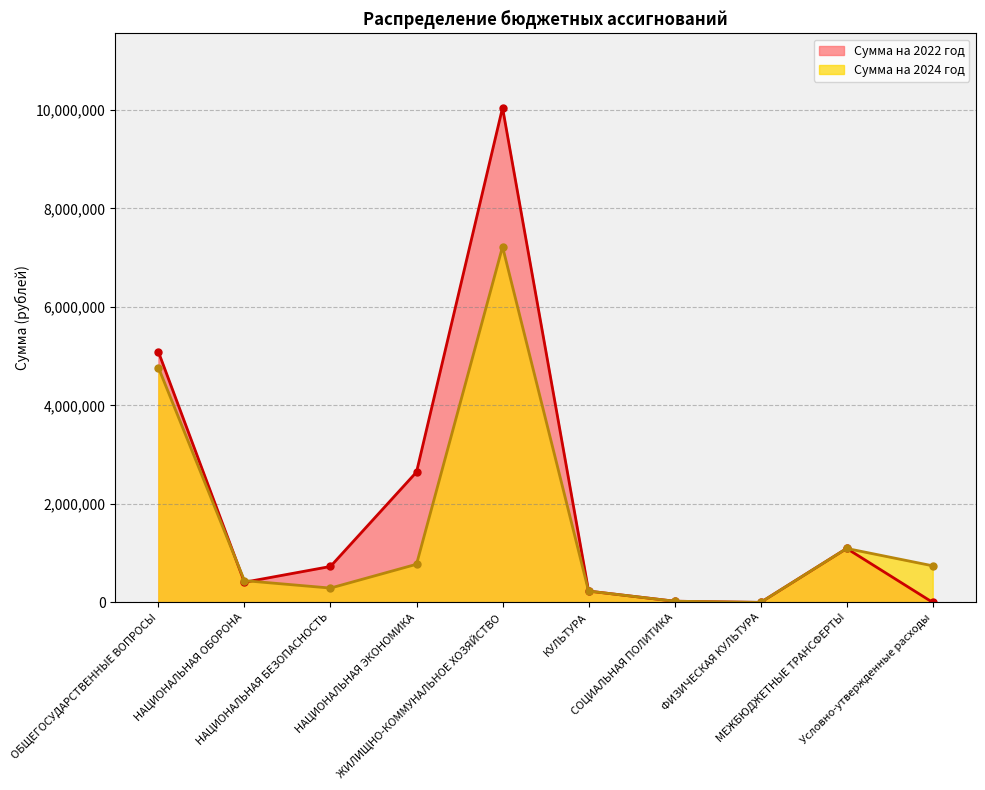

At which label does Сумма на 2024 год reach its peak?

ЖИЛИЩНО-КОММУНАЛЬНОЕ ХОЗЯЙСТВО